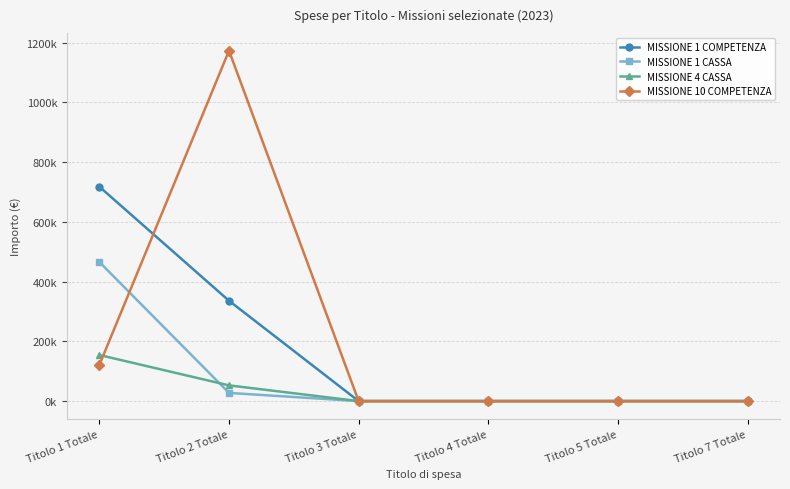

Is this an area chart (filled region under the line)?

No